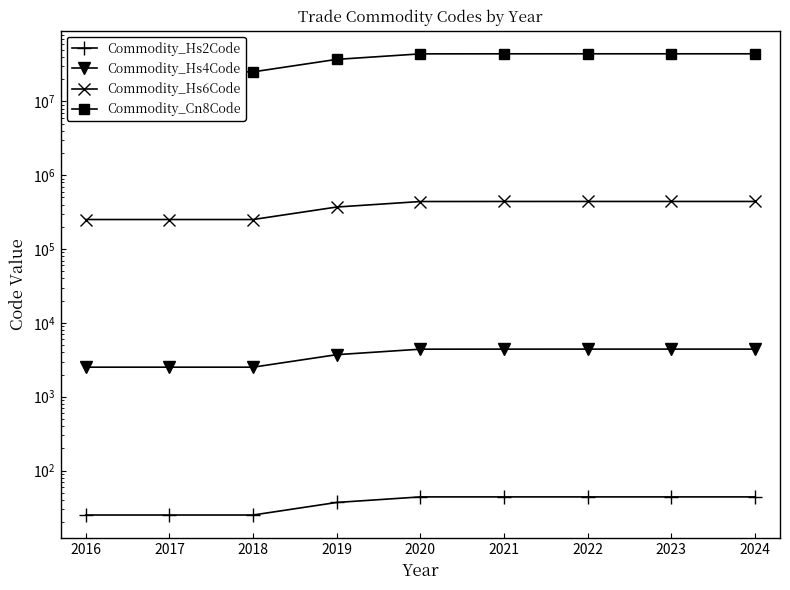

How many lines are shown in the chart?

4